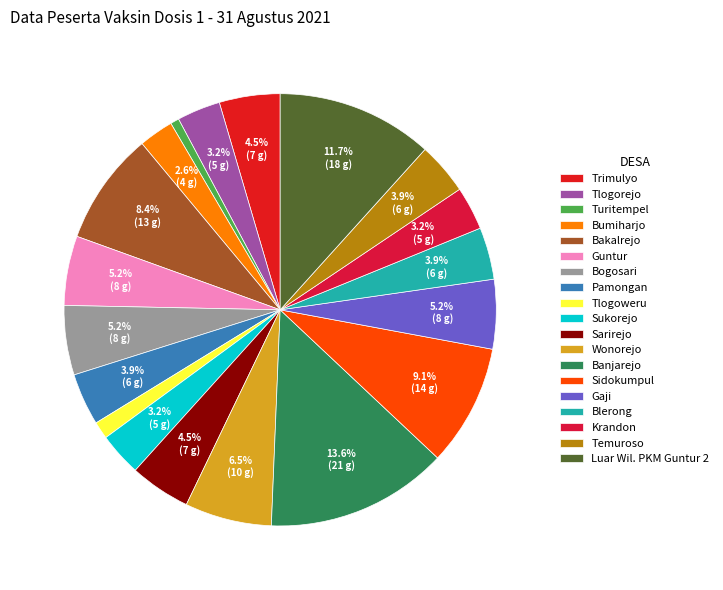

Do Gaji and Pamongan together represent more than half of the pie?

No